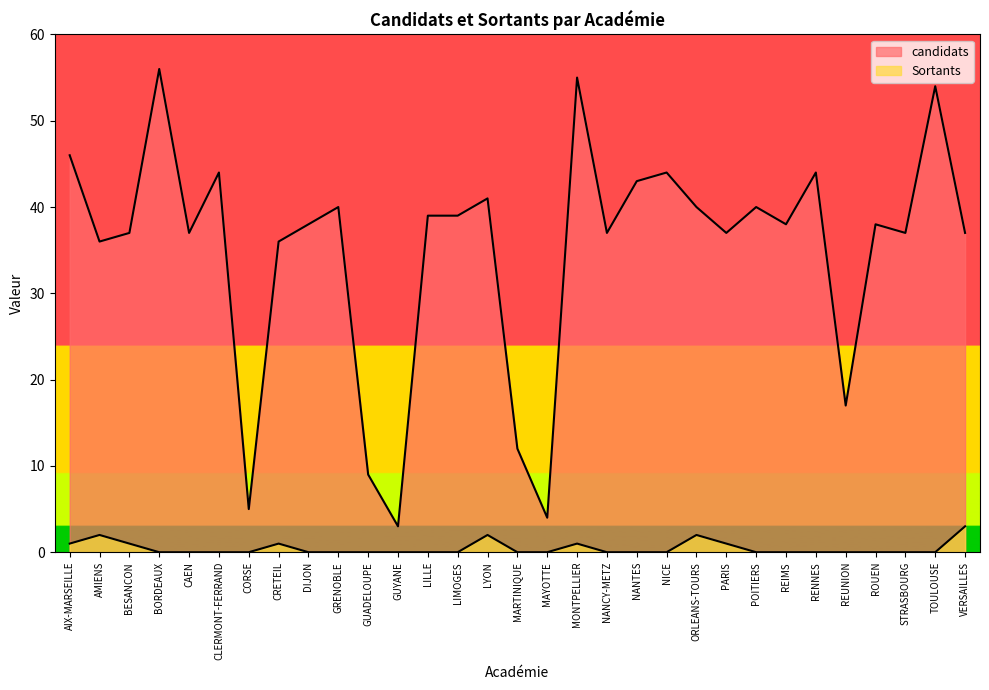

True or false: Sortants and candidats cross at least once.

False